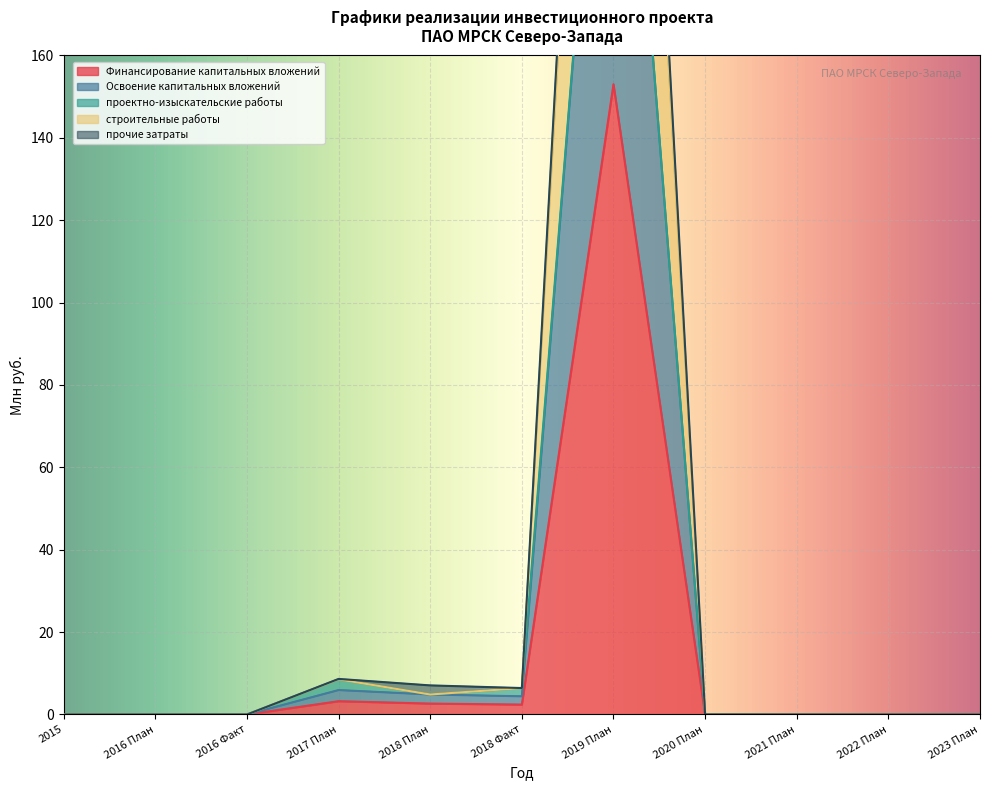

The Финансирование капитальных вложений series shows -77.4 at 2016 Факт. True or false?

False